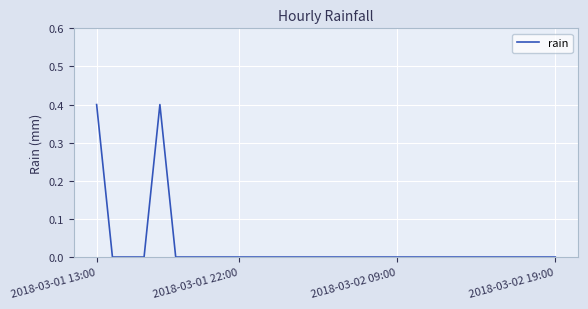

What is the difference between the maximum and minimum values?

0.4